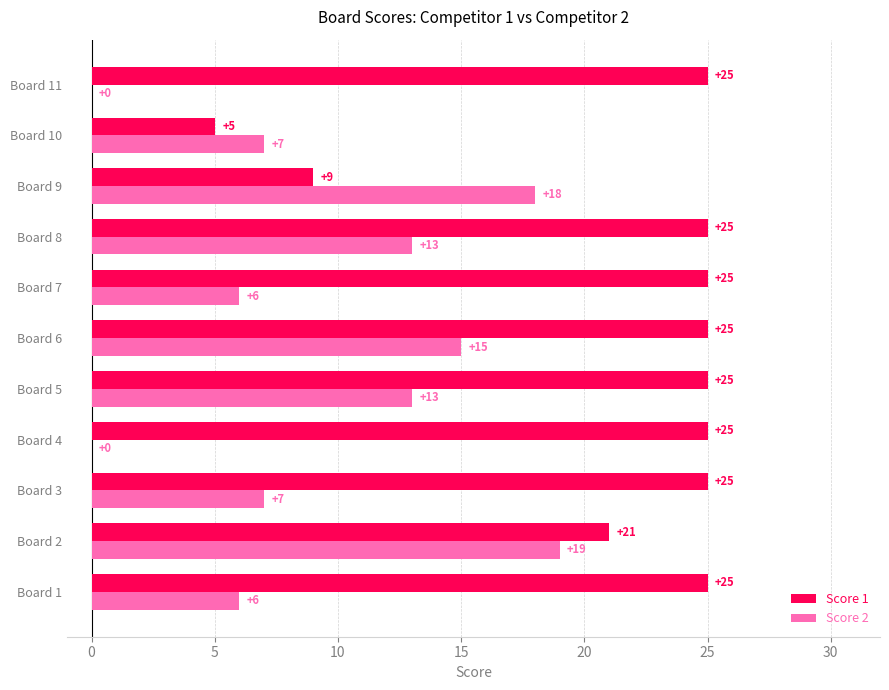

What is the sum of all Score 2 values?

104